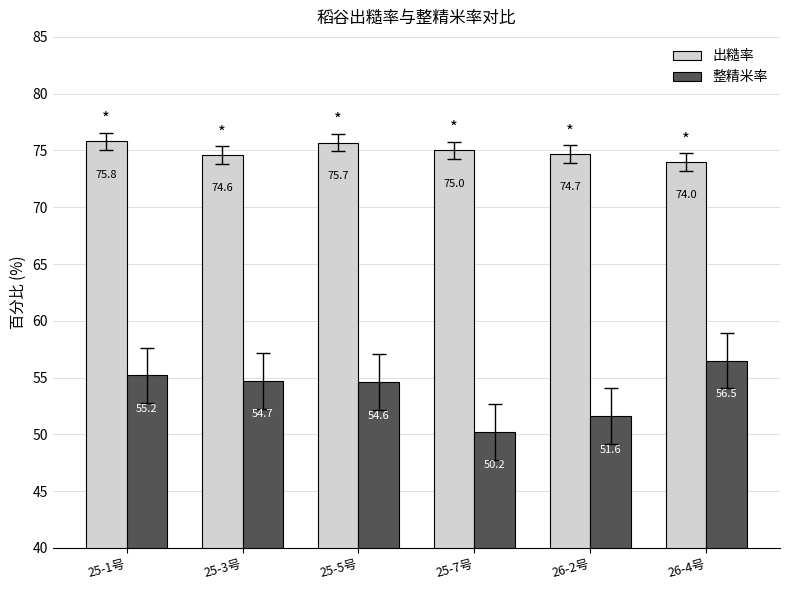

What is the difference between the maximum and minimum values in the 整精米率 series?

6.3